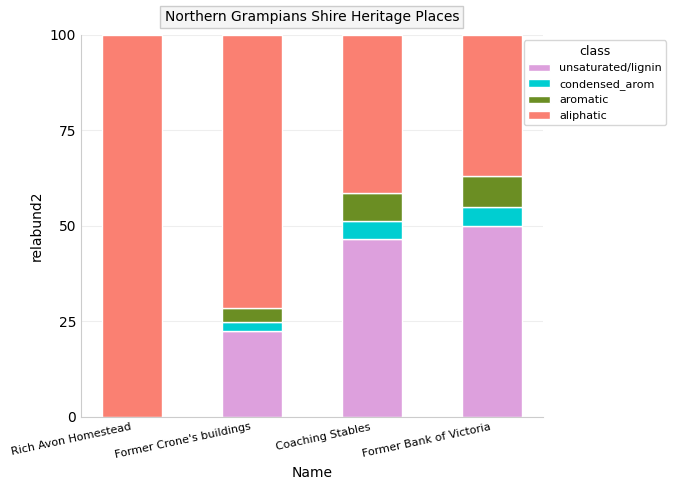

How many categories are shown in the chart?

4